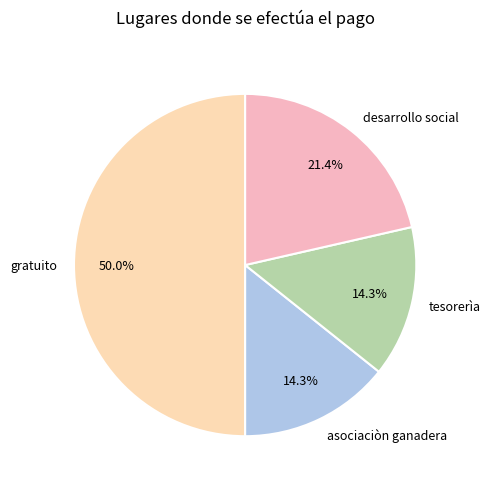

True or false: gratuito accounts for 50% of the total.

True